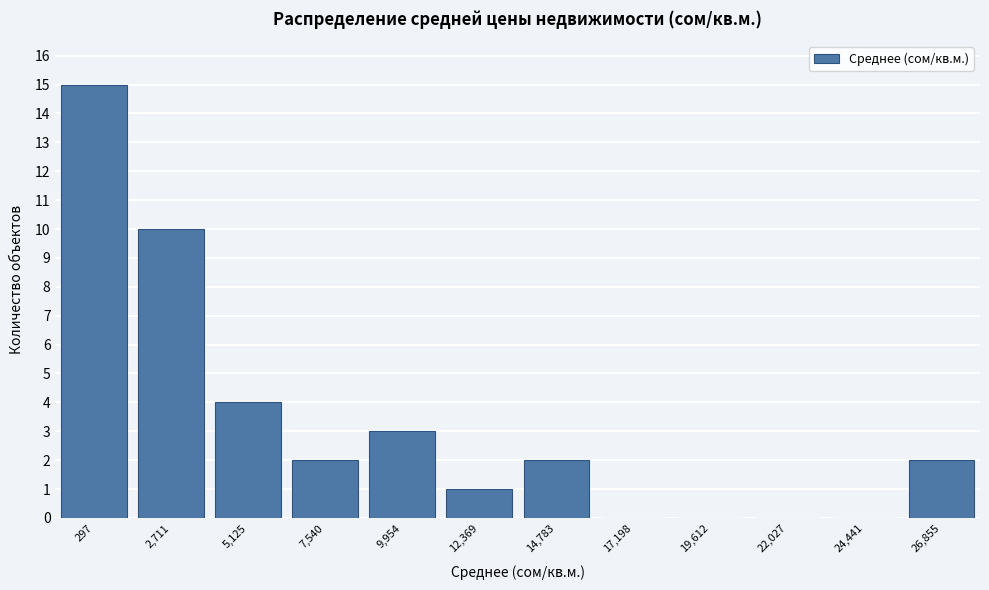

Reading left to right, extract all data points from this chart.

297=15	2,711=10	5,125=4	7,540=2	9,954=3	12,369=1	14,783=2	17,198=0	19,612=0	22,027=0	24,441=0	26,855=2